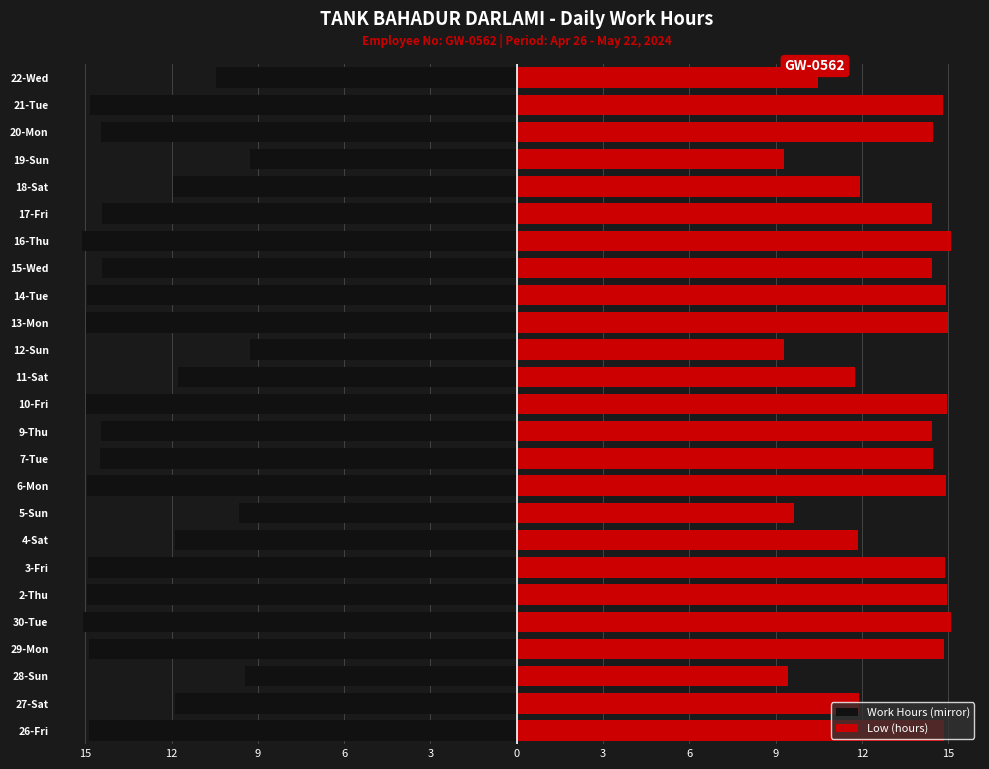

True or false: Work Hours (mirror) has a value of -13.6 at 19-Sun.

False